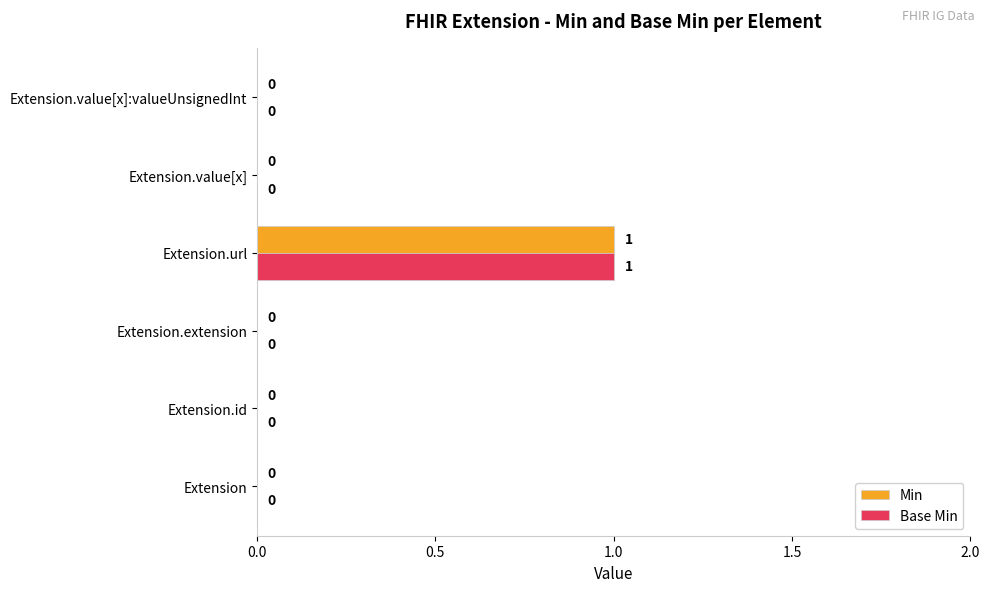

How many values in the Min series exceed 0?

1